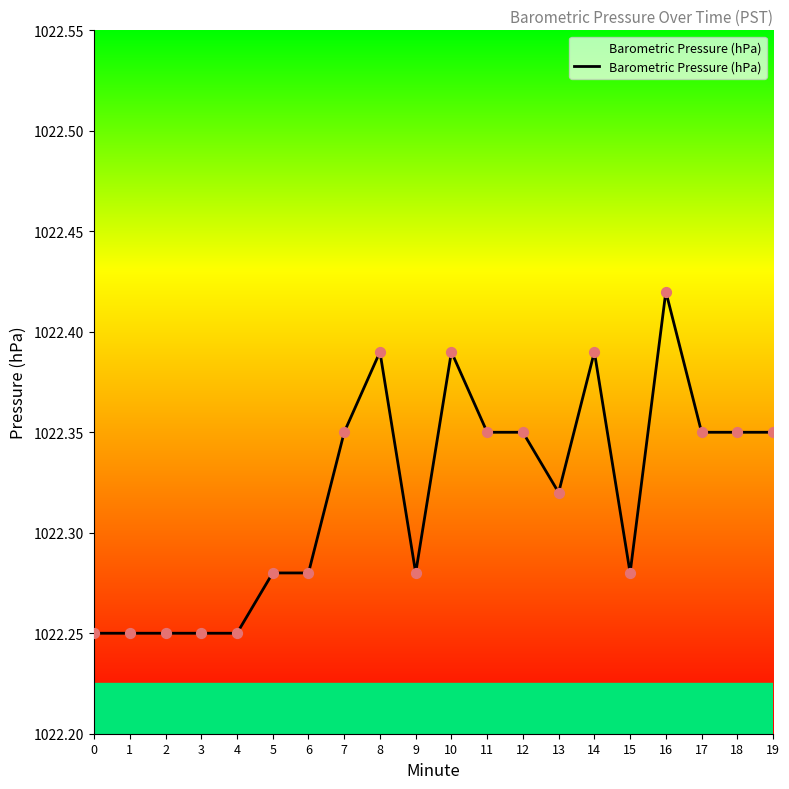

What is the ratio of the value at 8 to the value at 7?

1.0